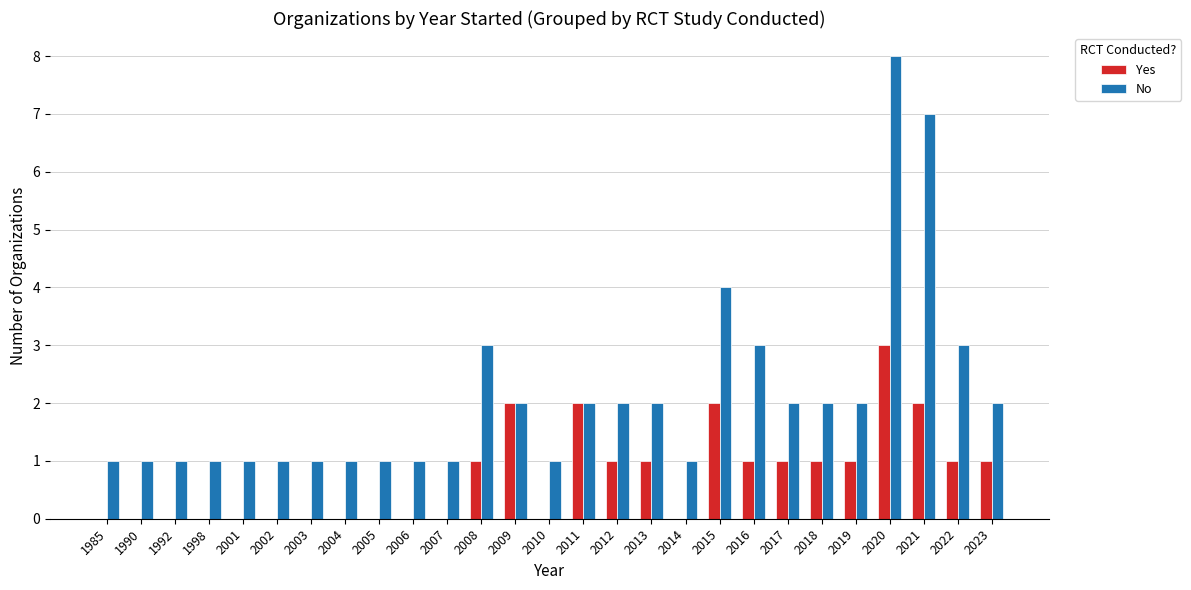

What is the maximum value for No?

8